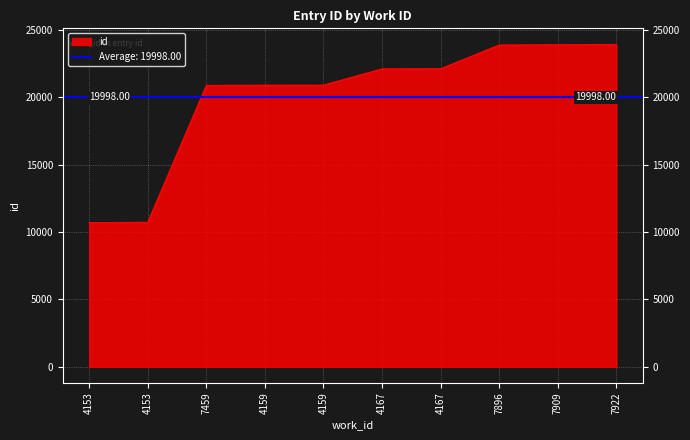

Rank the categories by value from highest to lowest.

7922, 7909, 7896, 4167, 4167, 4159, 4159, 7459, 4153, 4153